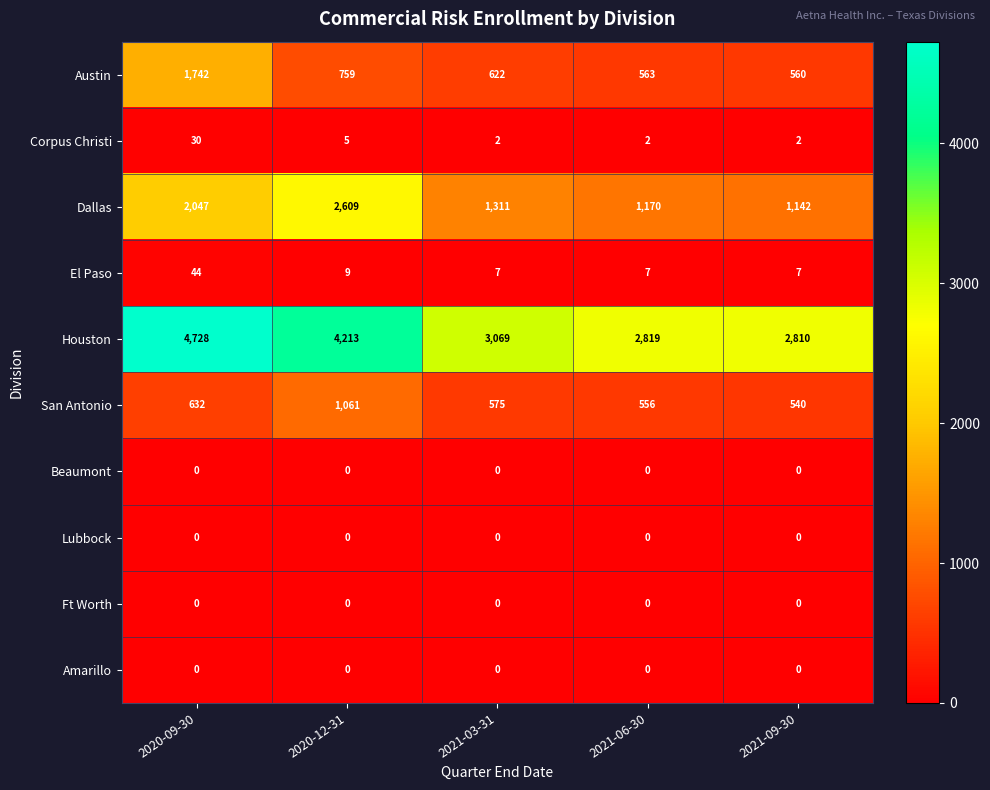

What is the lowest value of the Austin series?

560